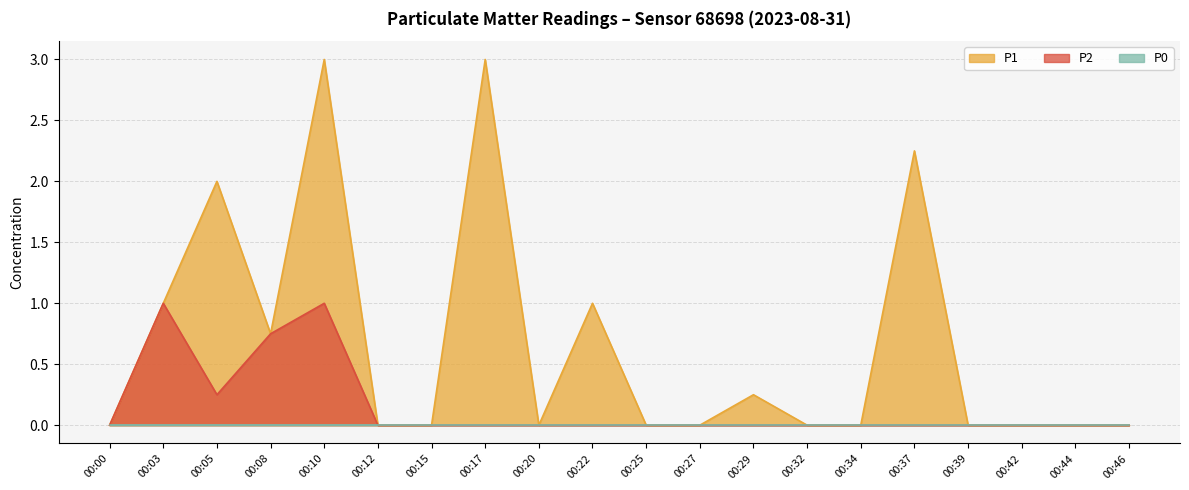

What is the sum of all P2 values?

3.0